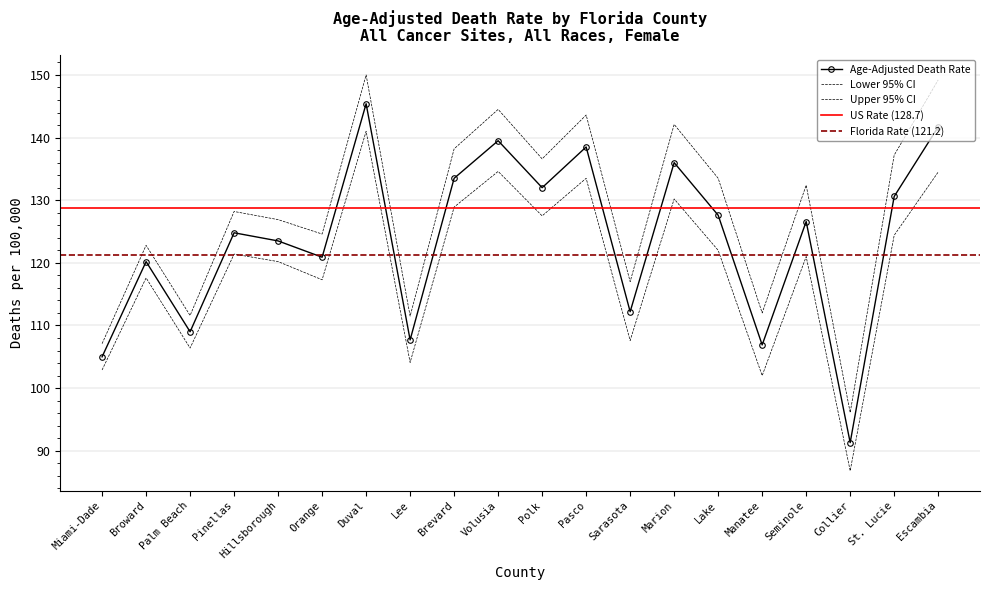

In Upper 95% CI, how many points are lower than both neighbors (excluding endpoints)?

7